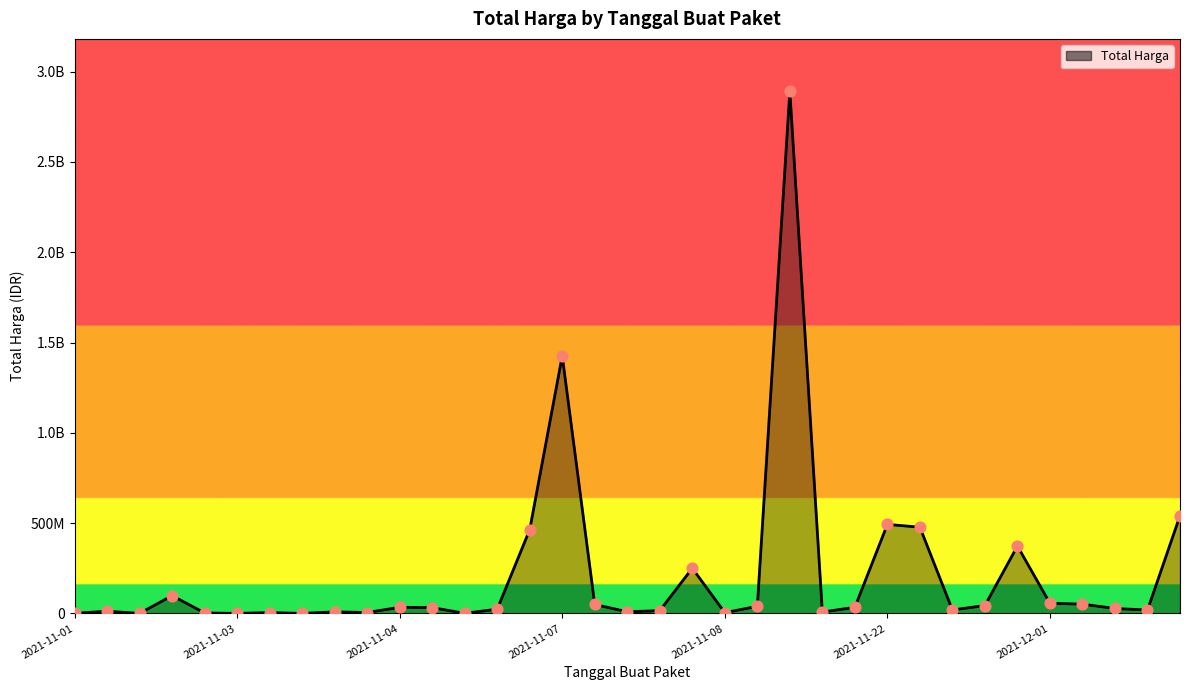

Does the chart have visible grid lines?

No